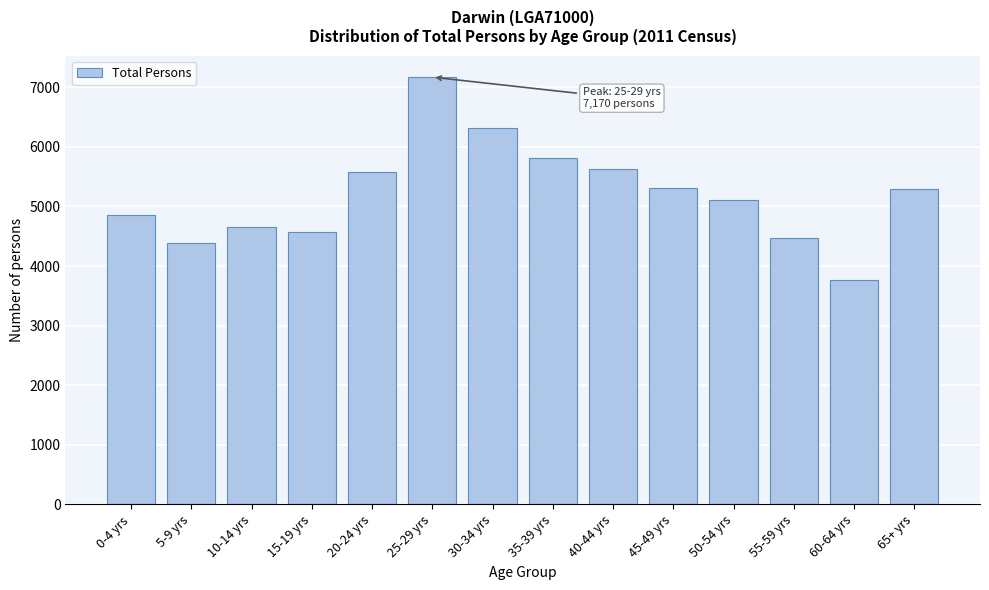

What is the approximate value at 30-34 yrs, to the nearest 50?

6300